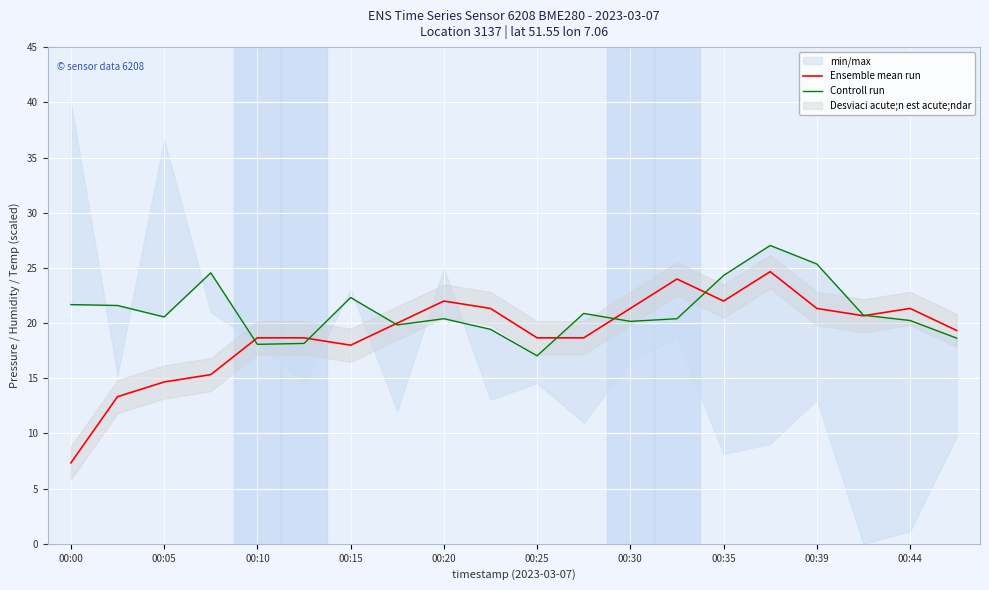

Is it true that Ensemble mean run equals 8.1 at 00:15?

False